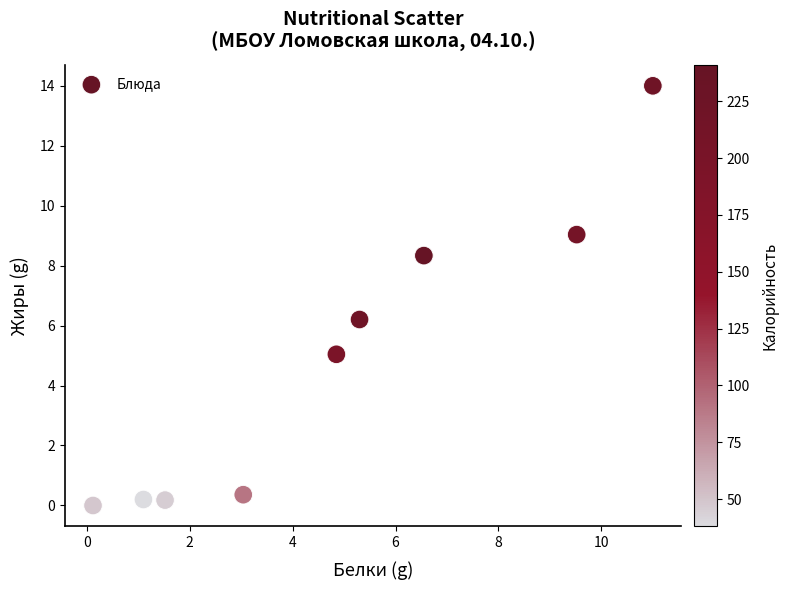

What Y value in the scatter plot is closest to 6?

6.2